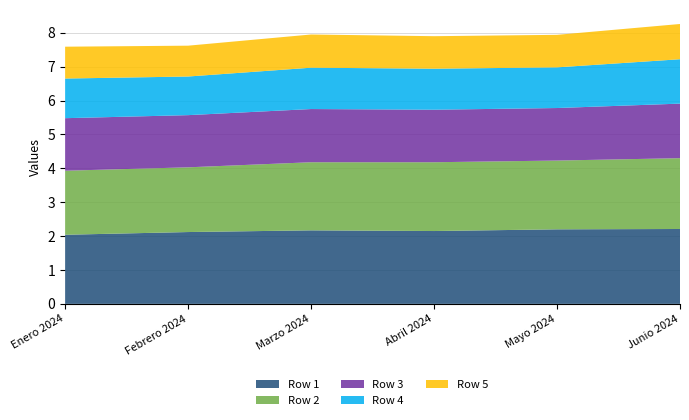

Reading left to right, list all the values displayed in this chart.

Row 1: 2.0	2.1	2.2	2.1	2.2	2.2
Row 2: 1.9	1.9	2.0	2.0	2.0	2.1
Row 3: 1.6	1.5	1.6	1.6	1.6	1.6
Row 4: 1.2	1.1	1.2	1.2	1.2	1.3
Row 5: 0.9	0.9	1.0	1.0	1.0	1.0